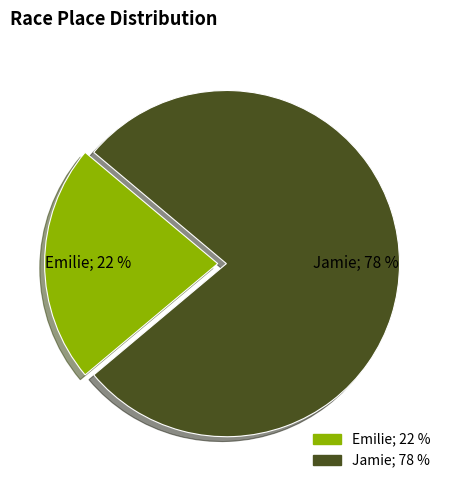

To the nearest percent, what is the difference between the largest and smallest slice percentages?

56%